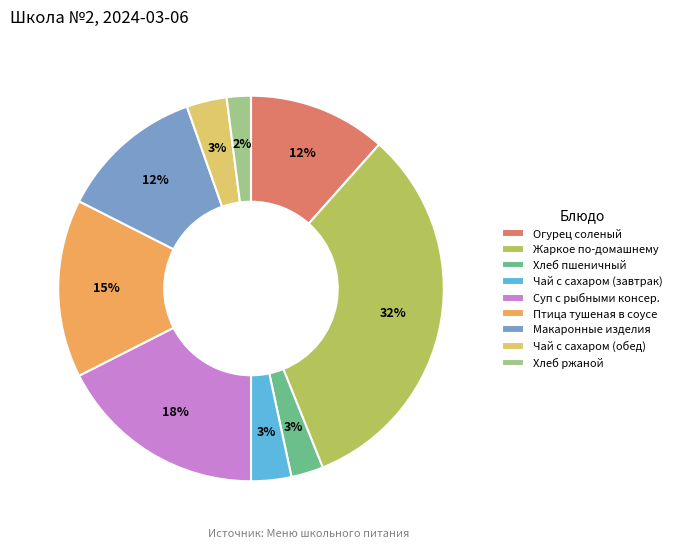

How many segments does this pie chart have?

9